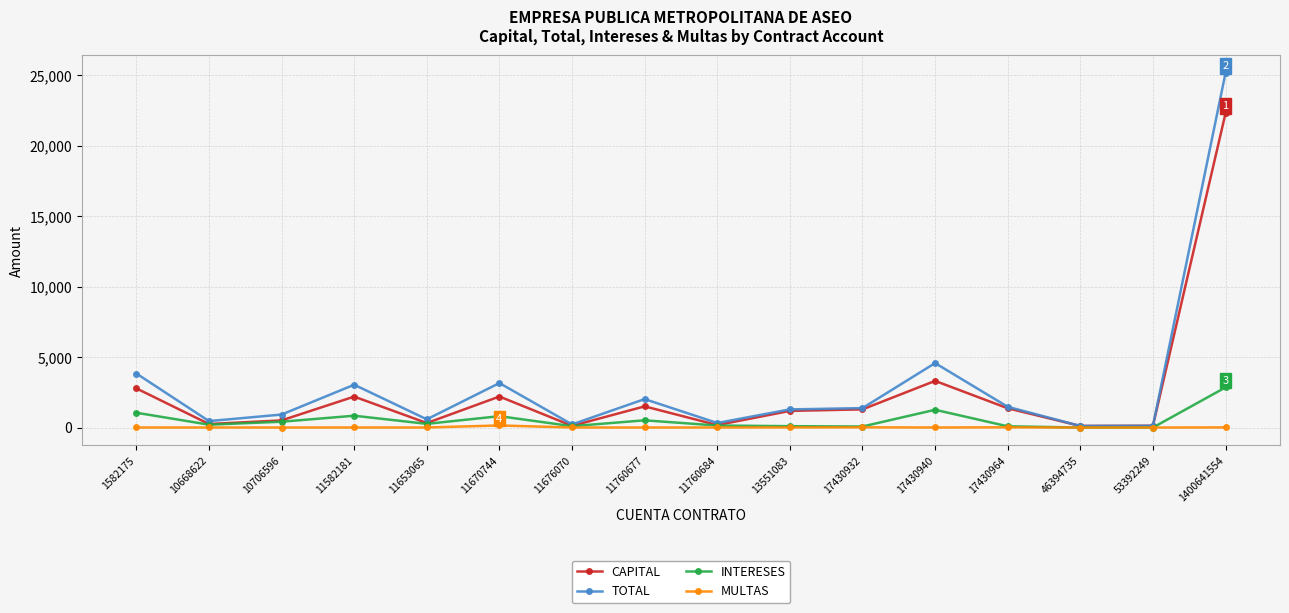

True or false: TOTAL has a value of 1227.4 at 17430940.

False